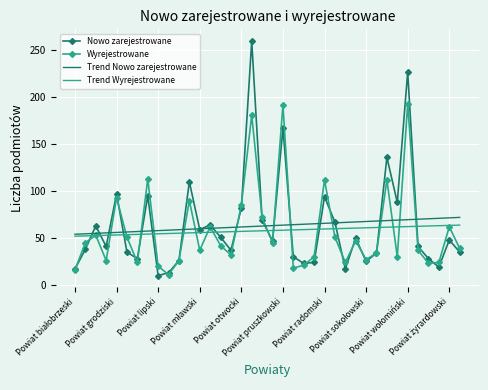

What is the greatest value displayed?

260.0